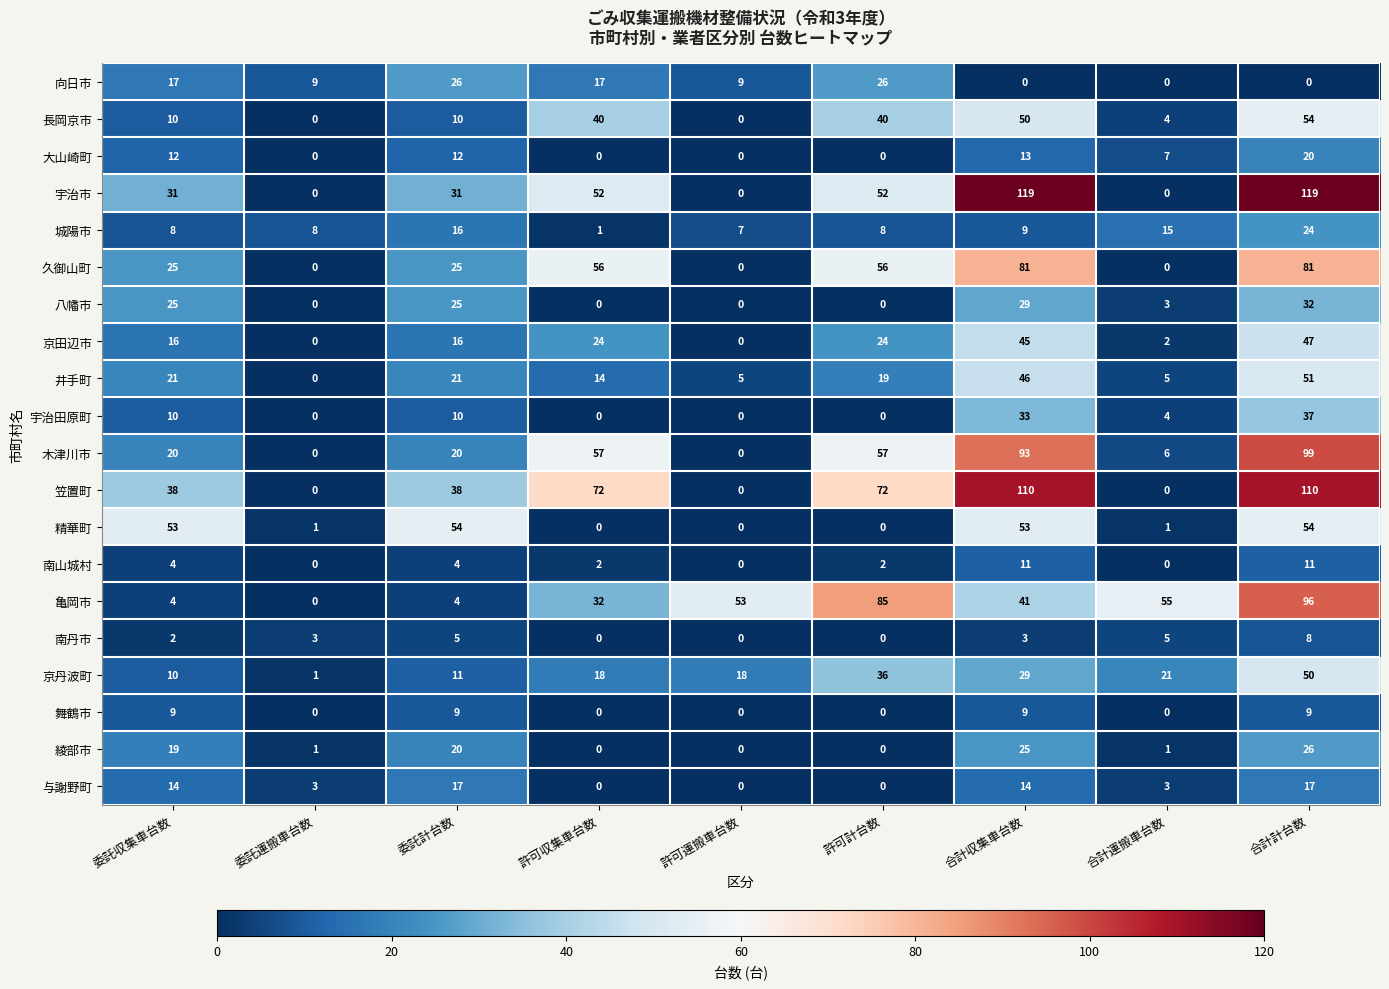

Which series has the widest spread of values?

宇治市